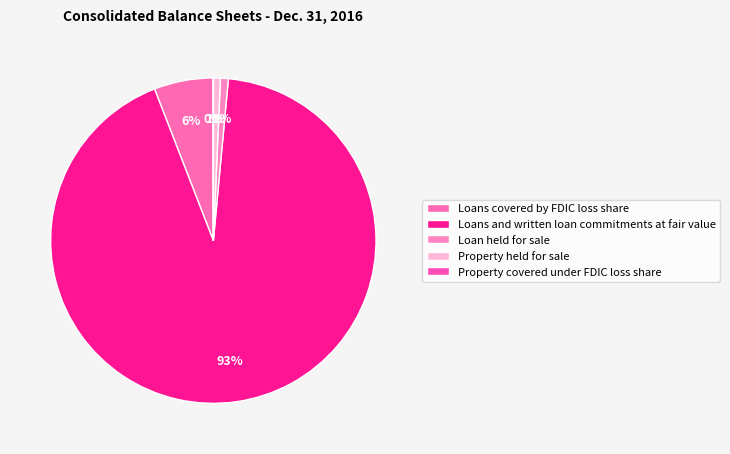

Rank the categories by value from highest to lowest.

Loans and written loan commitments at fair value, Loans covered by FDIC loss share, Loan held for sale, Property held for sale, Property covered under FDIC loss share